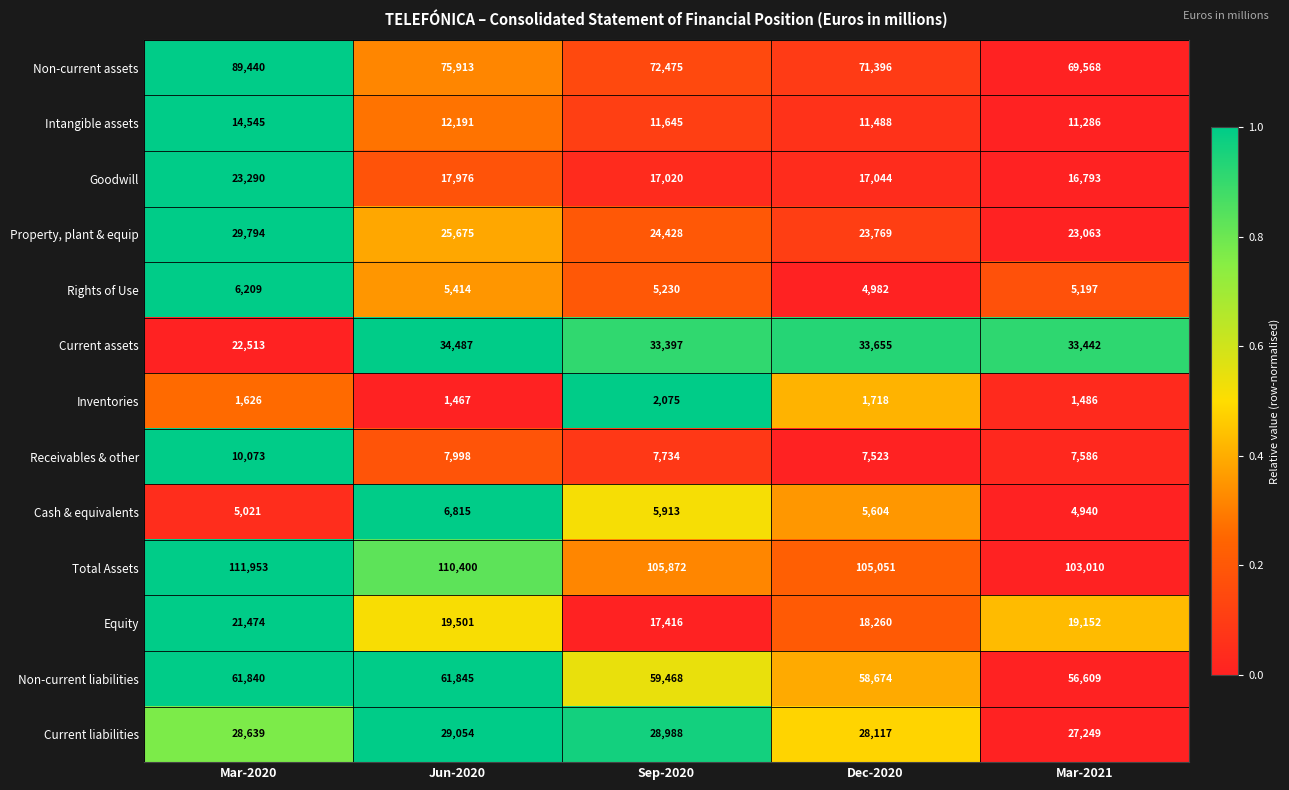

Where does the Goodwill series first go above 17044?

Mar-2020